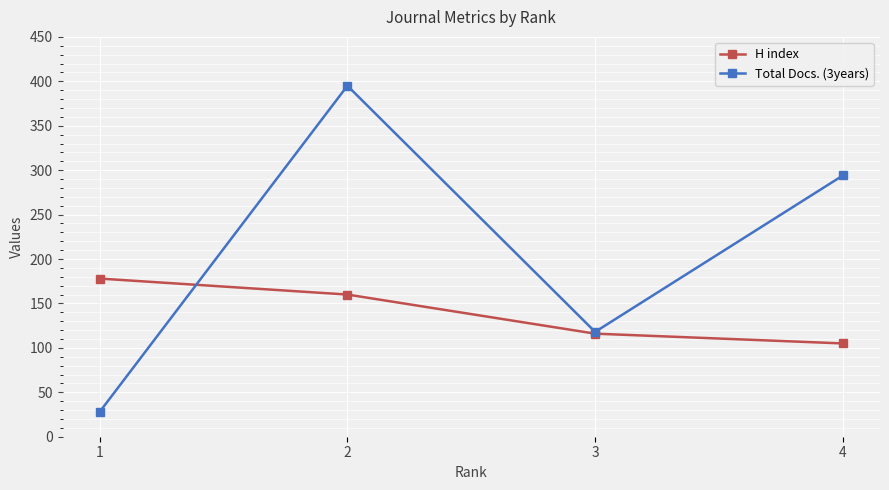

Where is the first local minimum for Total Docs. (3years)?

3